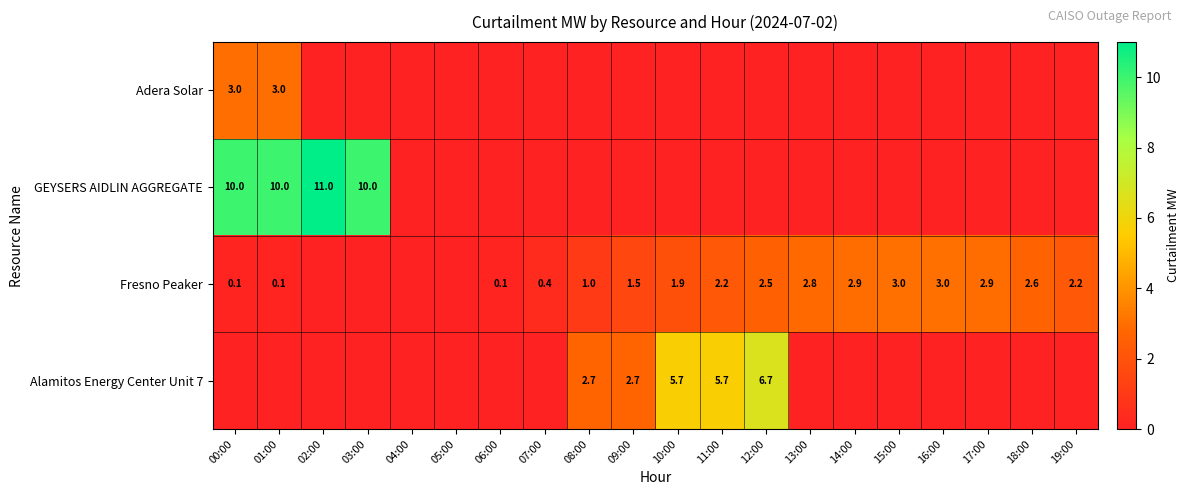

Which has a higher value, 13:00 or 10:00?

13:00